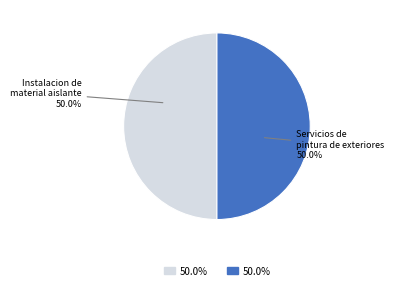

Count the number of slices in the pie.

2